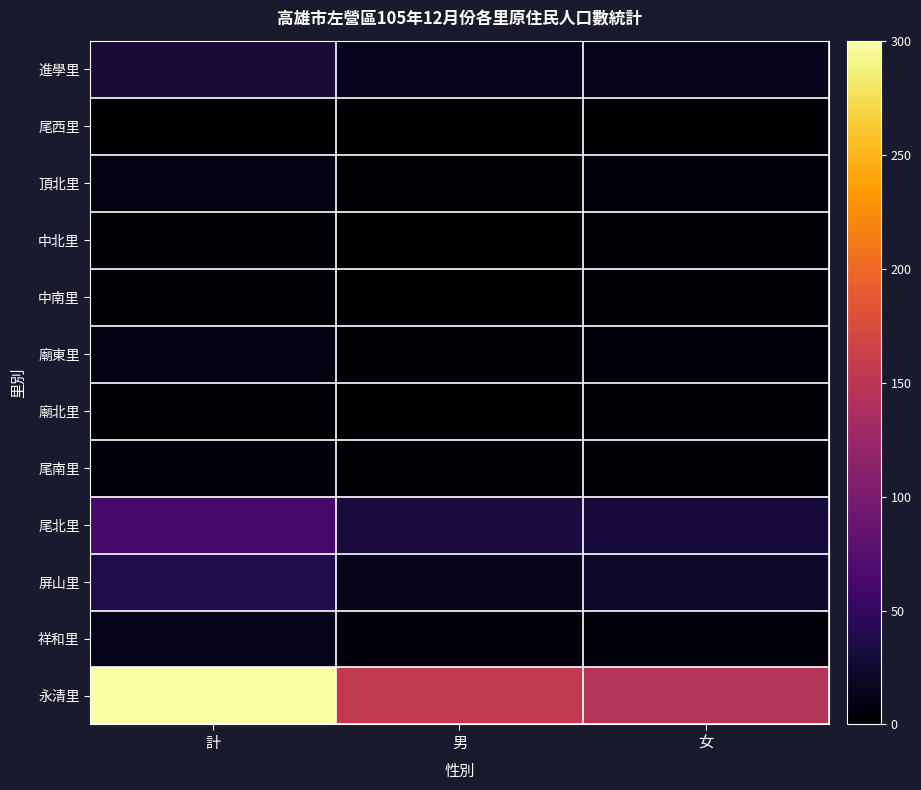

At how many categories does at least one series exceed 24?

3